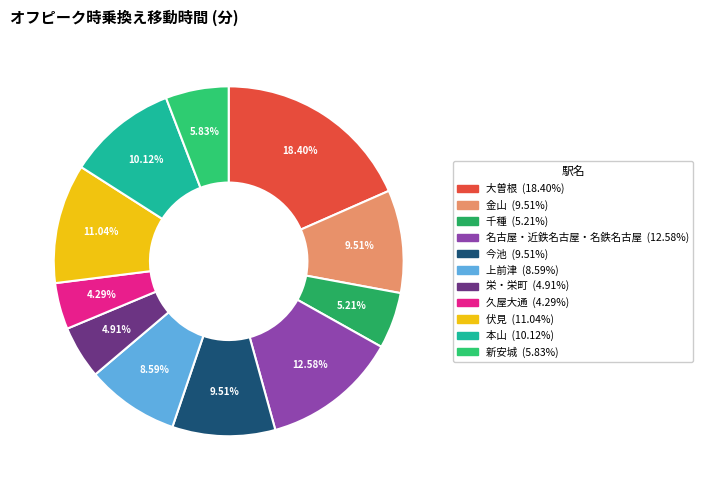

How many segments does this pie chart have?

11